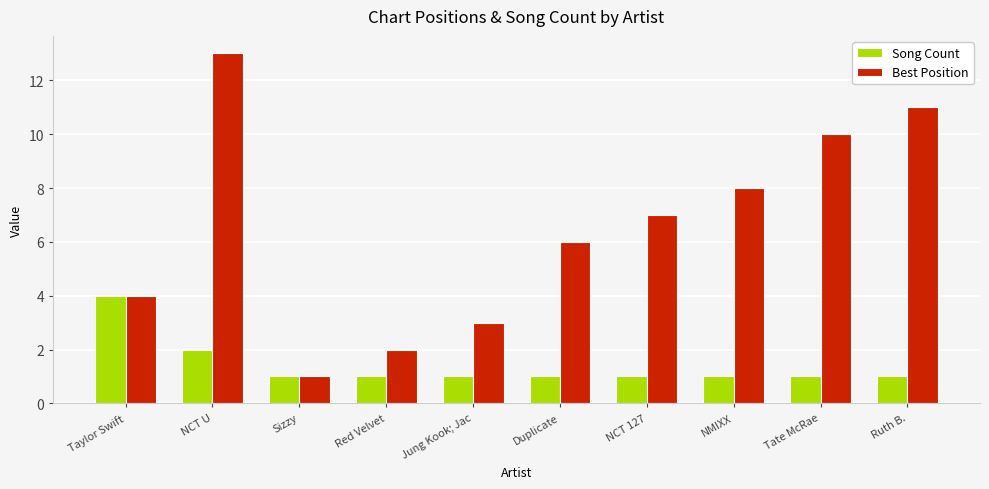

What is the spread (max minus min) of values at Red Velvet?

1